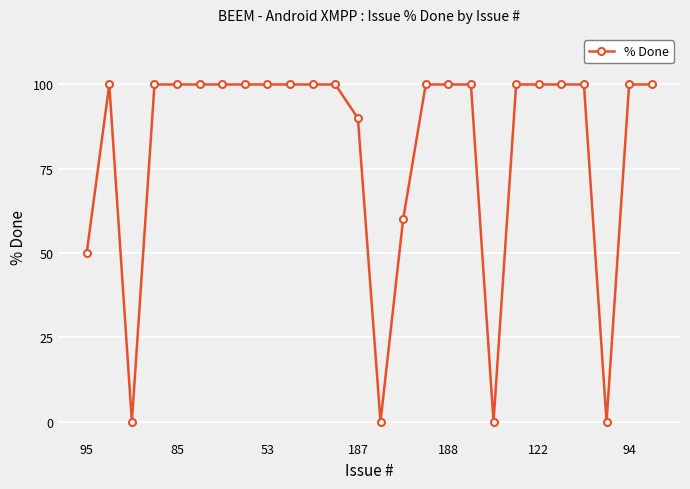

What is the maximum value shown in the chart?

100